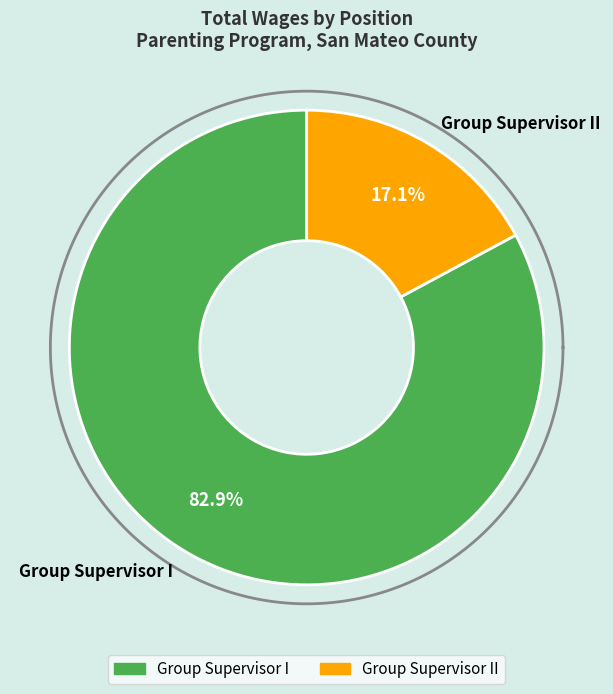

Is it true that Group Supervisor I is 78% of the pie?

False